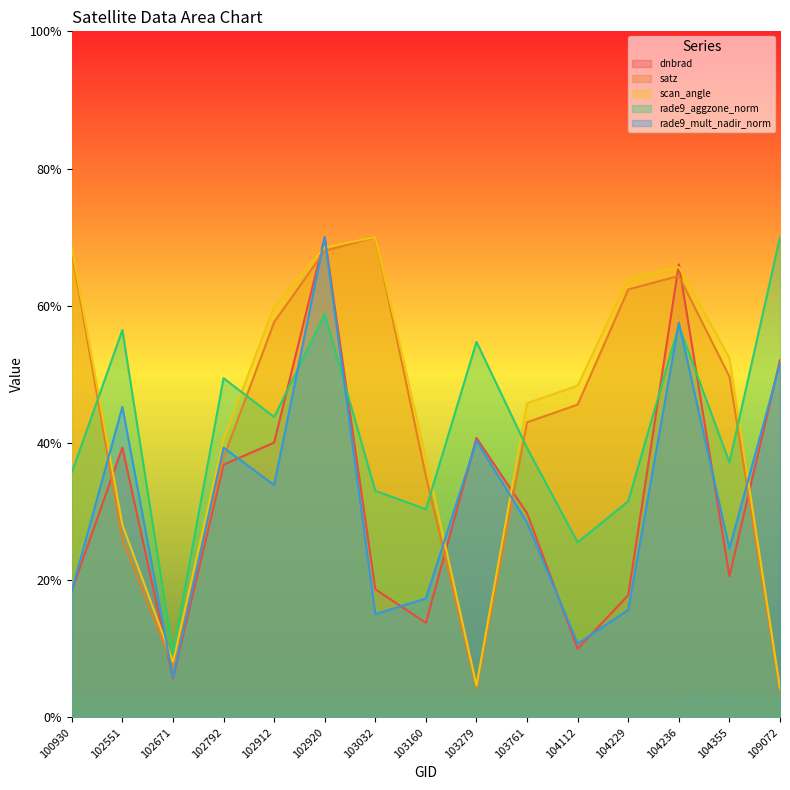

How many intersections are there between rade9_mult_nadir_norm and rade9_aggzone_norm?

4